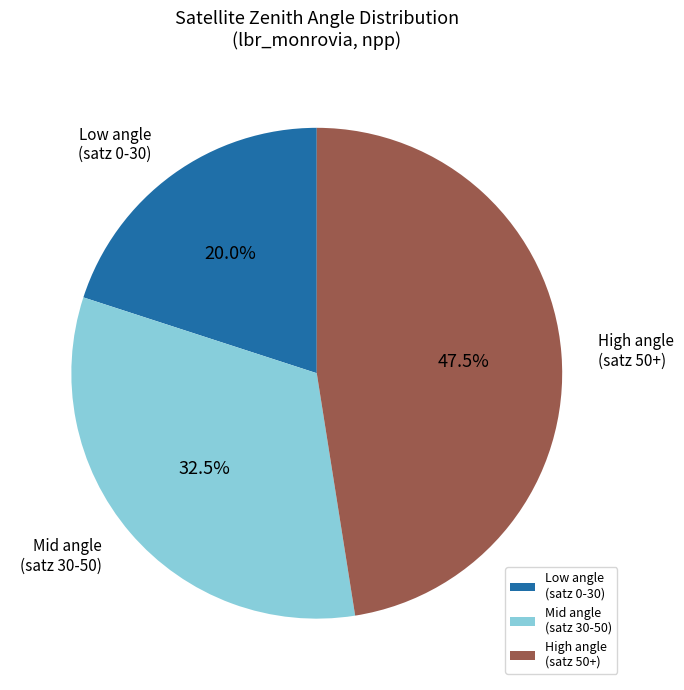

Count the number of slices in the pie.

3